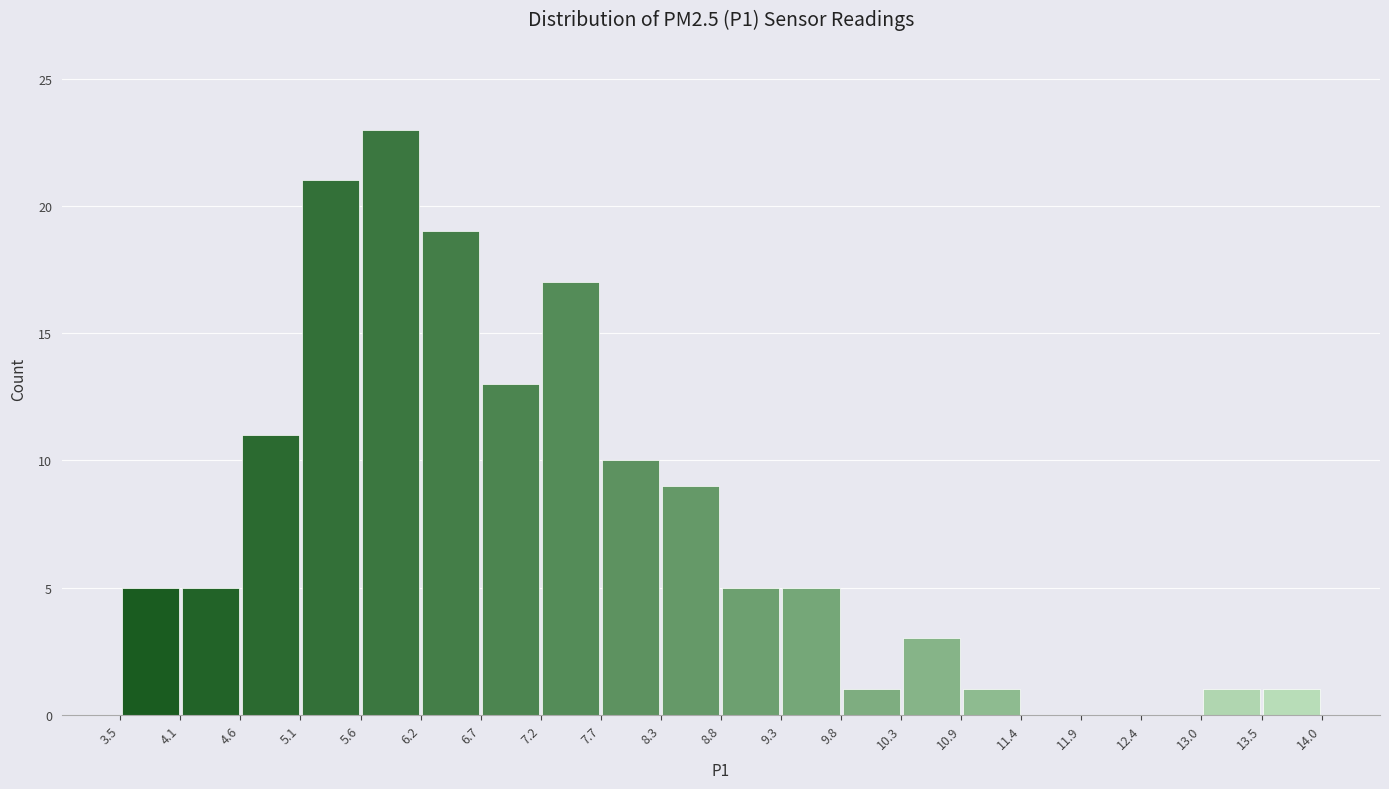

How tall is the bar that spans 3.5 to 4.1 on the x-axis? The values are not printed on the chart, so give them approximately, as read against the axis.

5